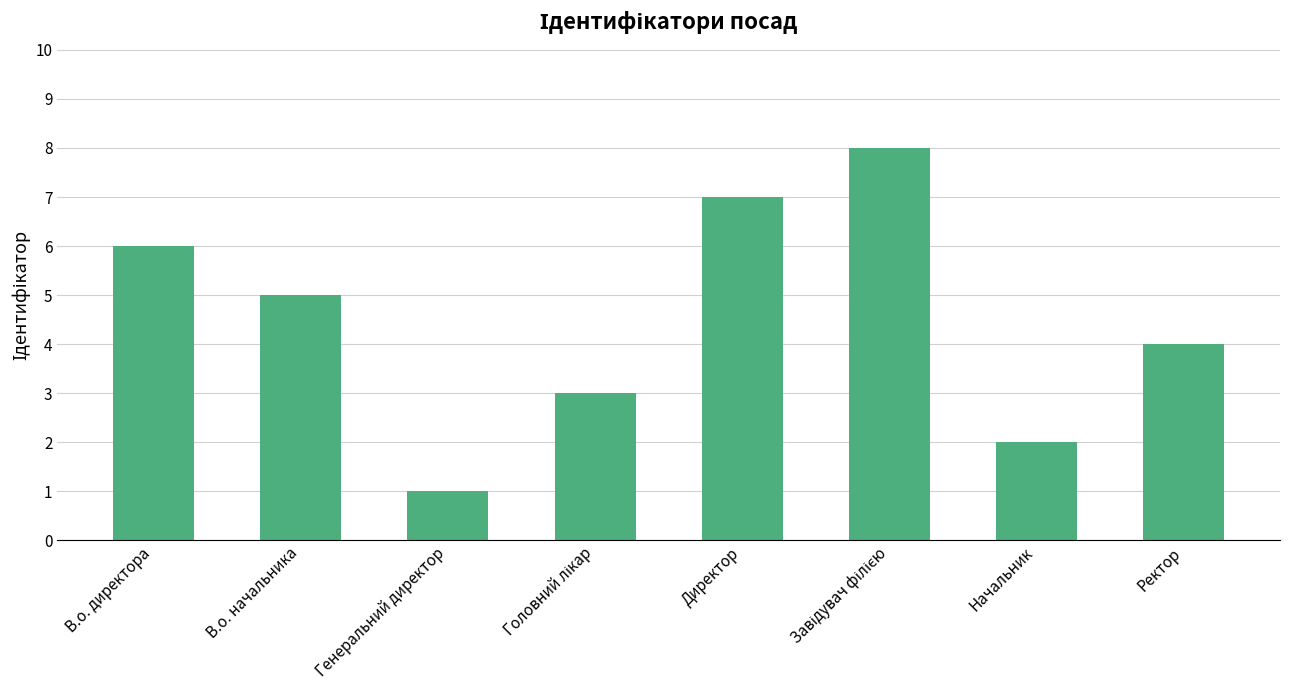

What is the label of the 2nd bar from the left?

В.о. начальника